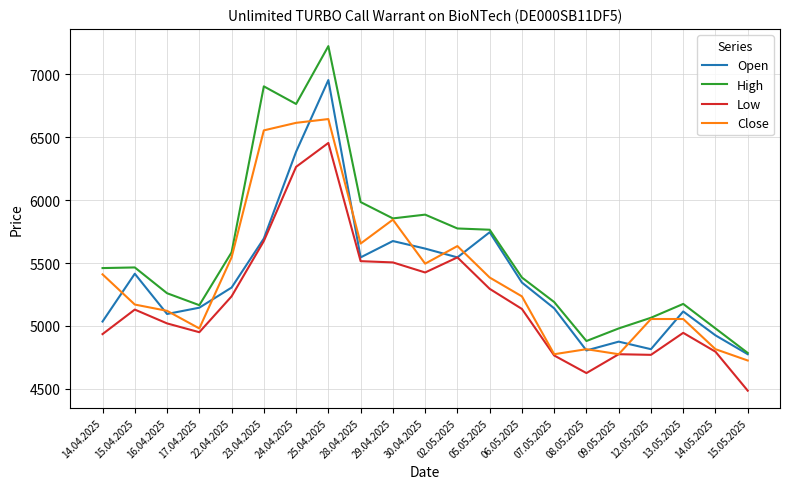

What is the sum of the Close values at 29.04.2025 and 05.05.2025?

11230